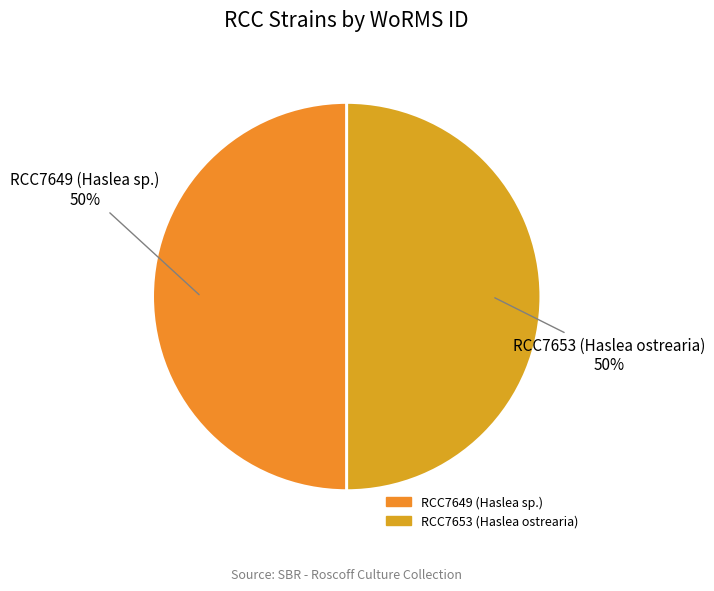

Is the sum of RCC7649 (Haslea sp.) and RCC7653 (Haslea ostrearia) greater than half?

Yes